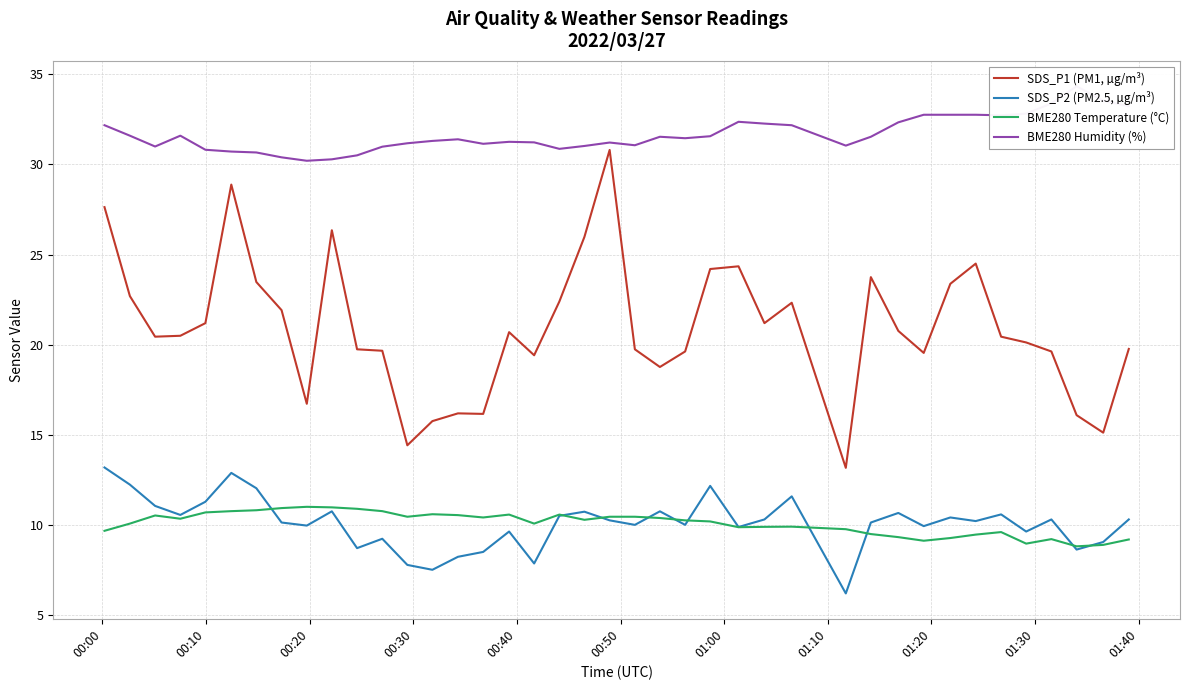

True or false: SDS_P1 (PM1, µg/m³) and SDS_P2 (PM2.5, µg/m³) intersect in this chart.

False